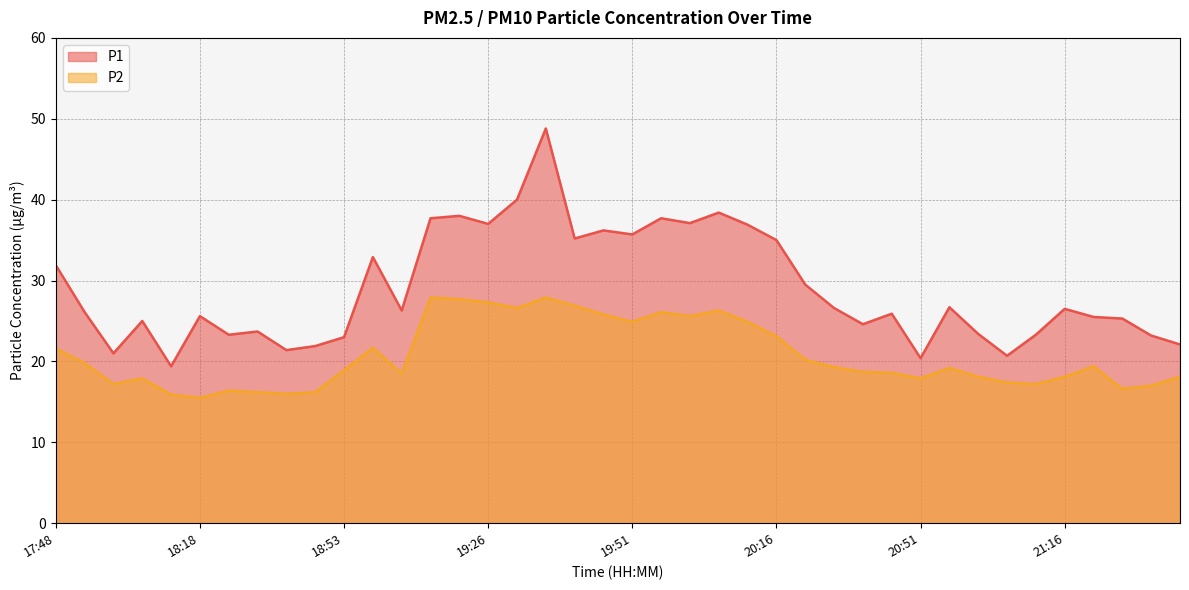

Which label corresponds to the smallest value in the chart?

18:18